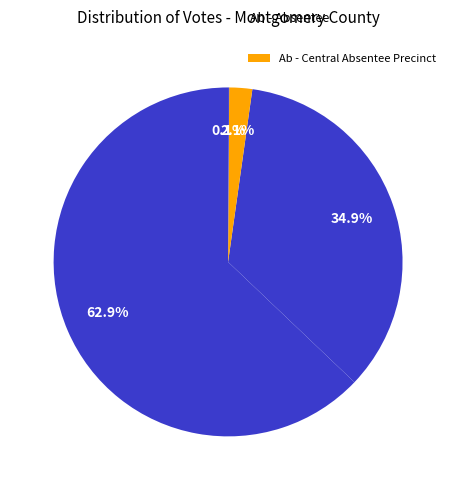

Count the number of slices in the pie.

4